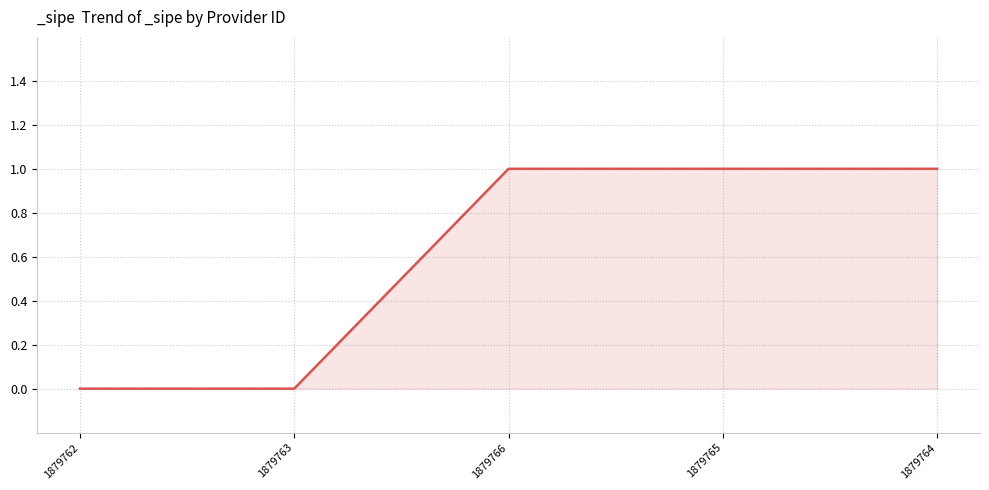

How many series are shown in this chart?

1